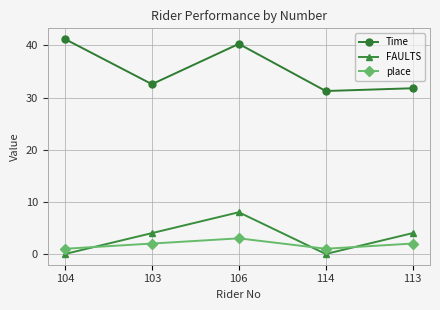

List the series in order of their peak value, lowest first.

place, FAULTS, Time